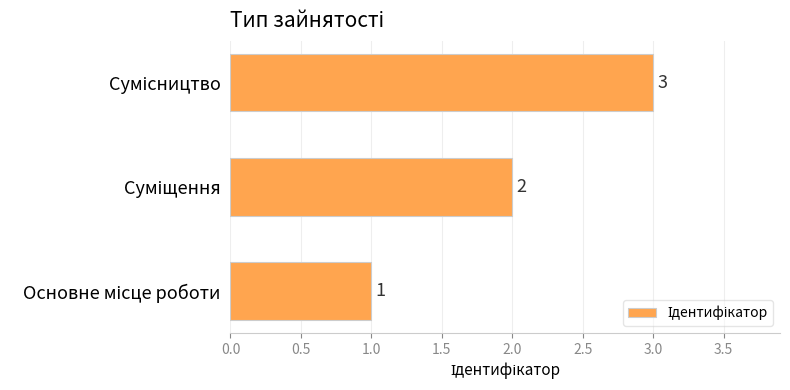

How many series are shown in this chart?

1